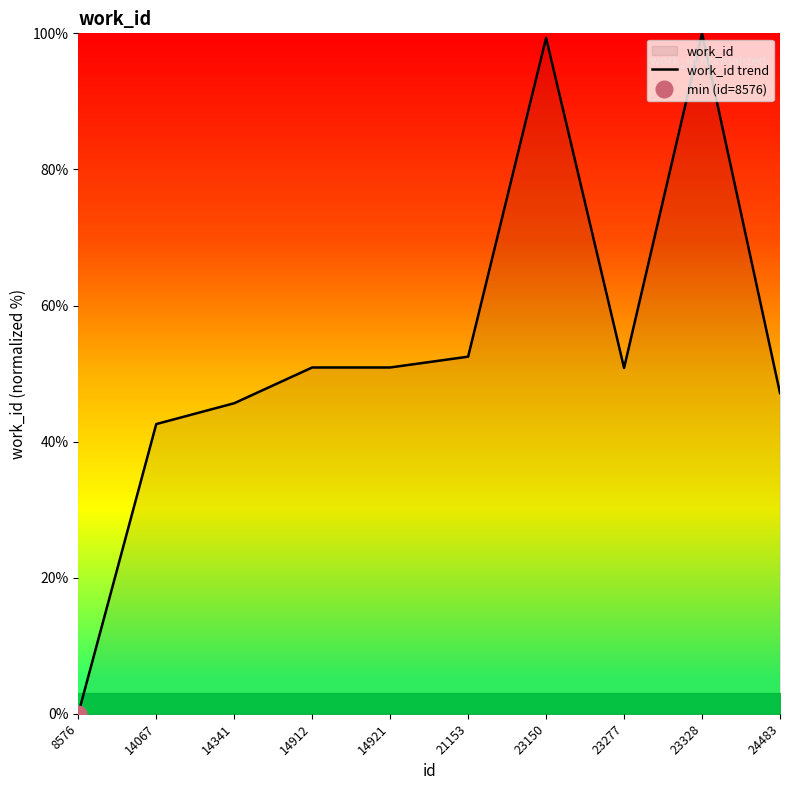

Reading right to left, transcribe all the data shown in this chart.

47.1	100.0	50.8	99.3	52.5	50.9	50.9	45.6	42.6	0.0